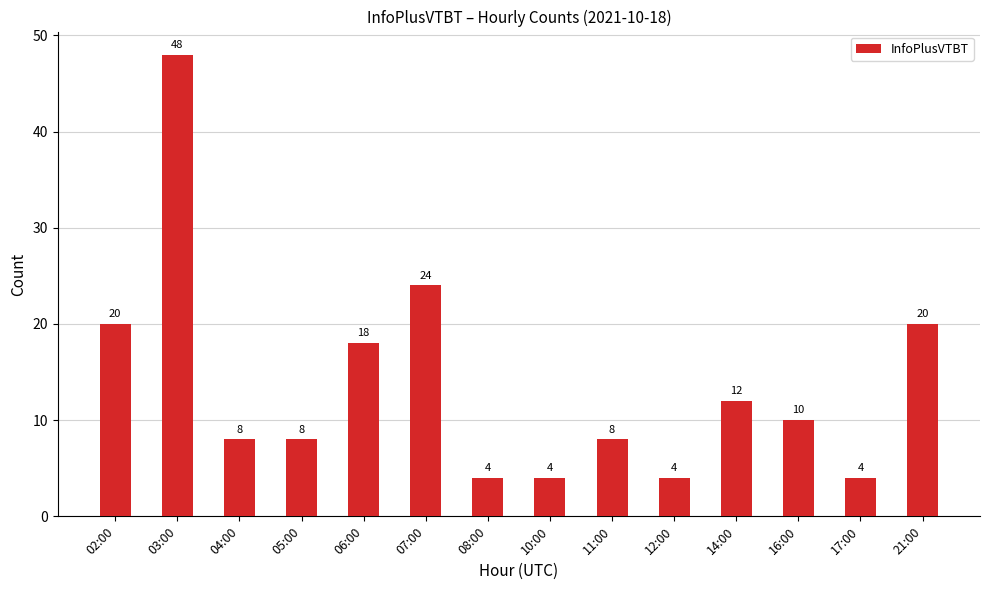

The chart shows a value of 20 at 02:00. True or false?

True